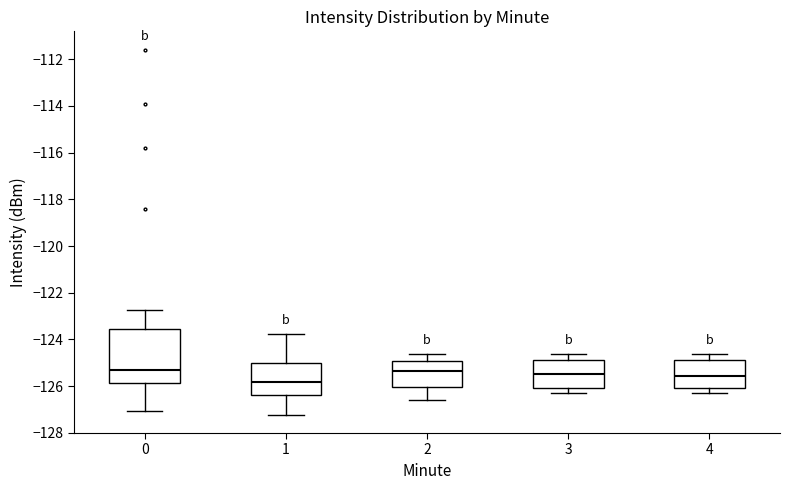

Reading left to right, transcribe this box plot: for each box, give where its median line is, the range the box spans, and where its two whiskers end, as read against the y-axis. The values are not printed on the chart, so give them approximately, as read against the axis.

0: median -125.4, box -125.8 to -123.6, whiskers -127.0 to -122.8
1: median -125.8, box -126.4 to -125.0, whiskers -127.2 to -123.8
2: median -125.4, box -126.0 to -125.0, whiskers -126.6 to -124.6
3: median -125.4, box -126.0 to -124.8, whiskers -126.2 to -124.6
4: median -125.6, box -126.0 to -124.8, whiskers -126.2 to -124.6